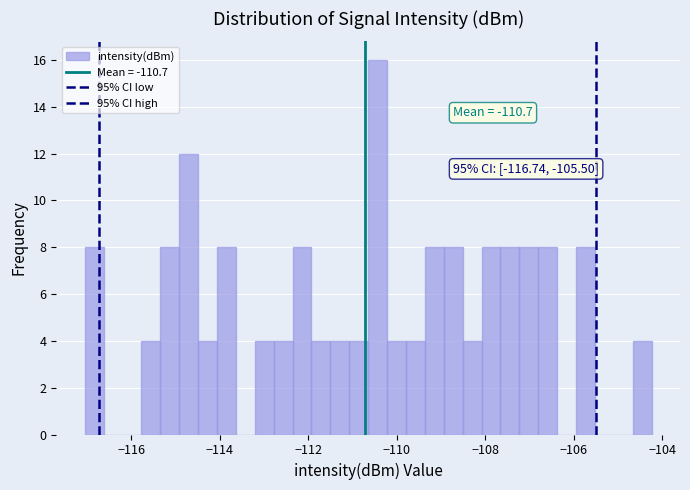

Read against the x-axis, roughly where is the centre of the tallest bar?

-110.4